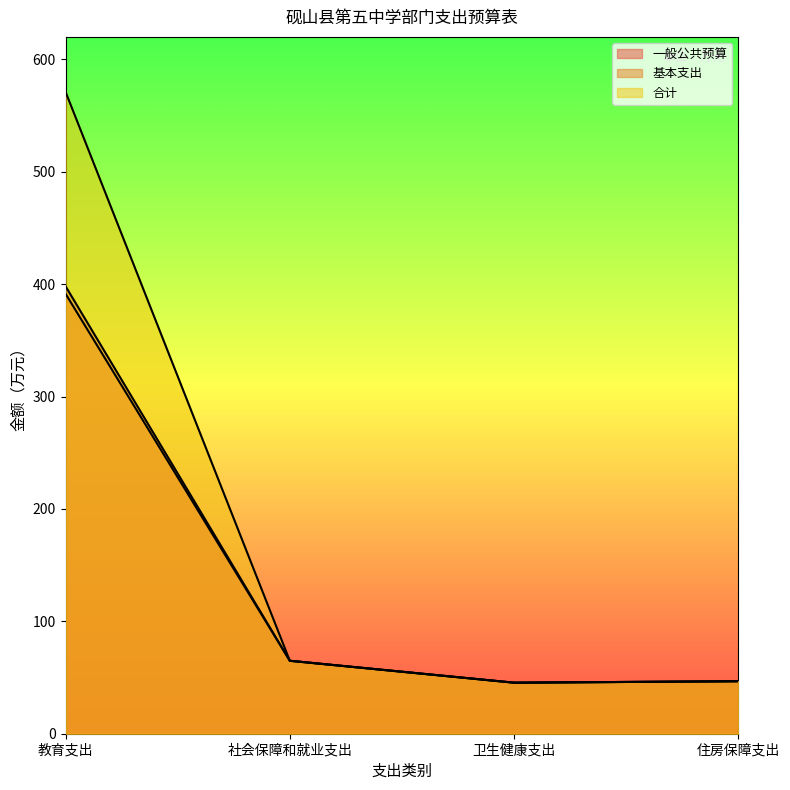

True or false: 合计 and 基本支出 intersect in this chart.

False